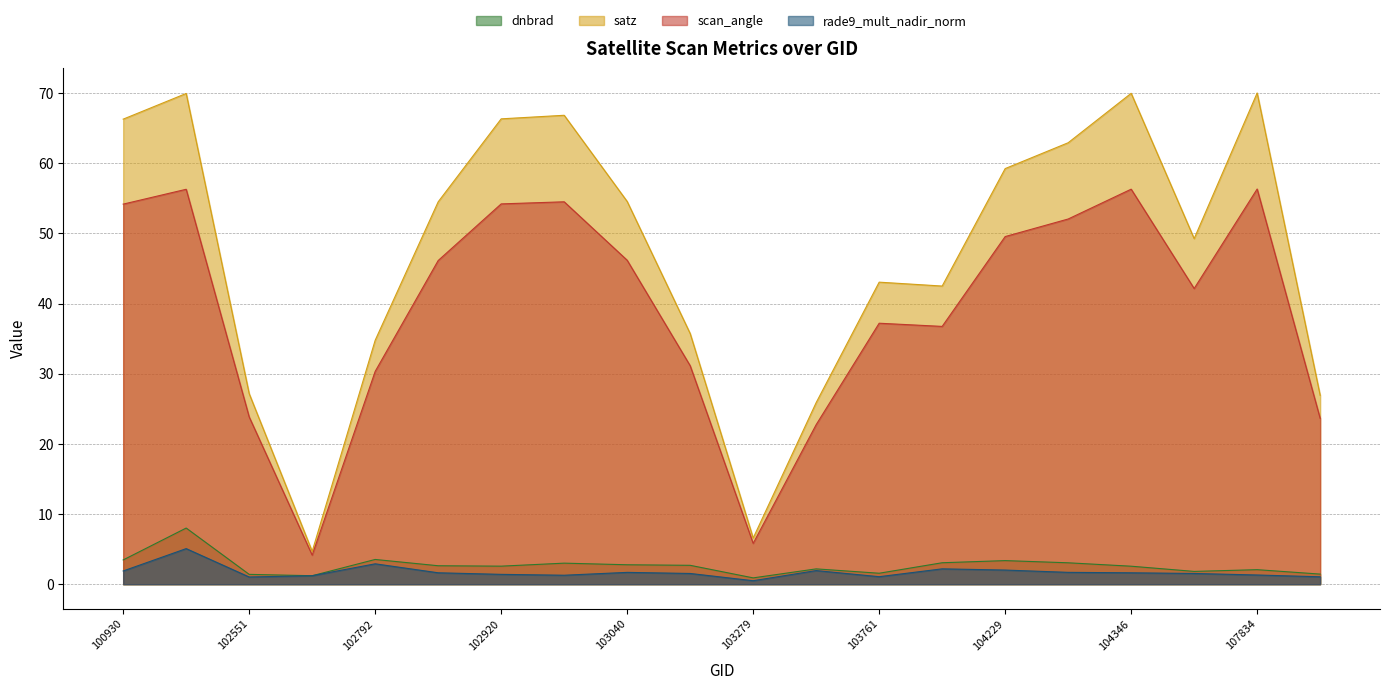

Is the value of dnbrad at 104355 greater than the value of satz at 103761?

No